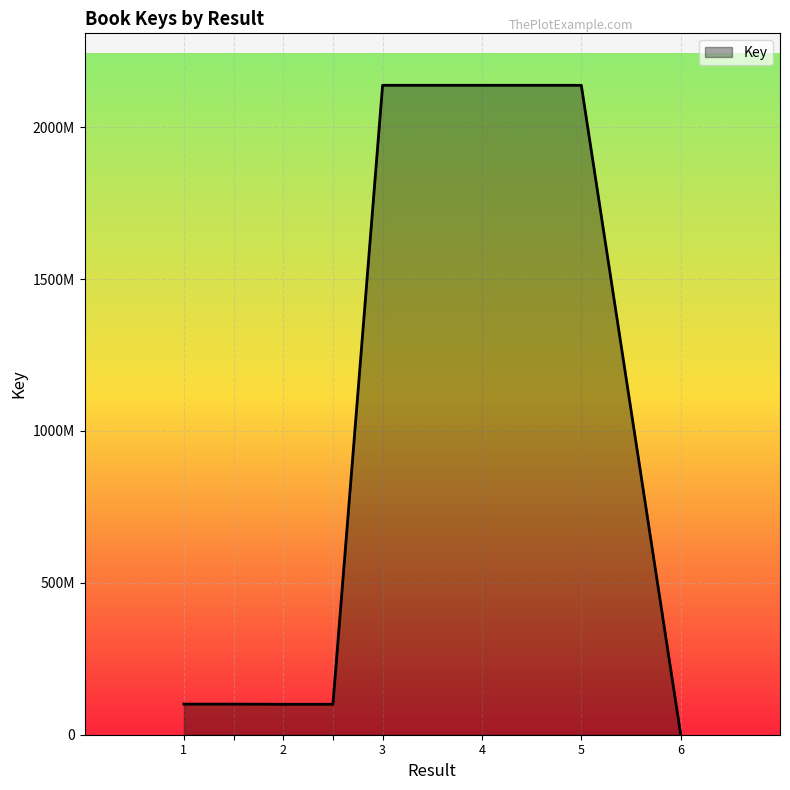

Is this an area chart (filled region under the line)?

Yes